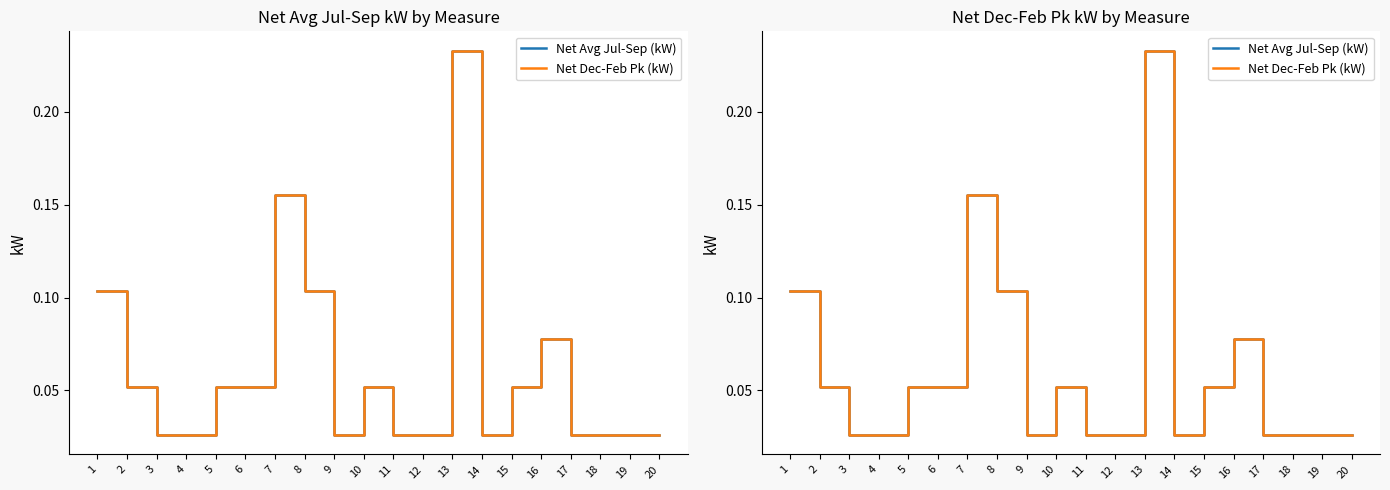

The Net Avg Jul-Sep (kW) series shows 0.1 at 15. True or false?

False